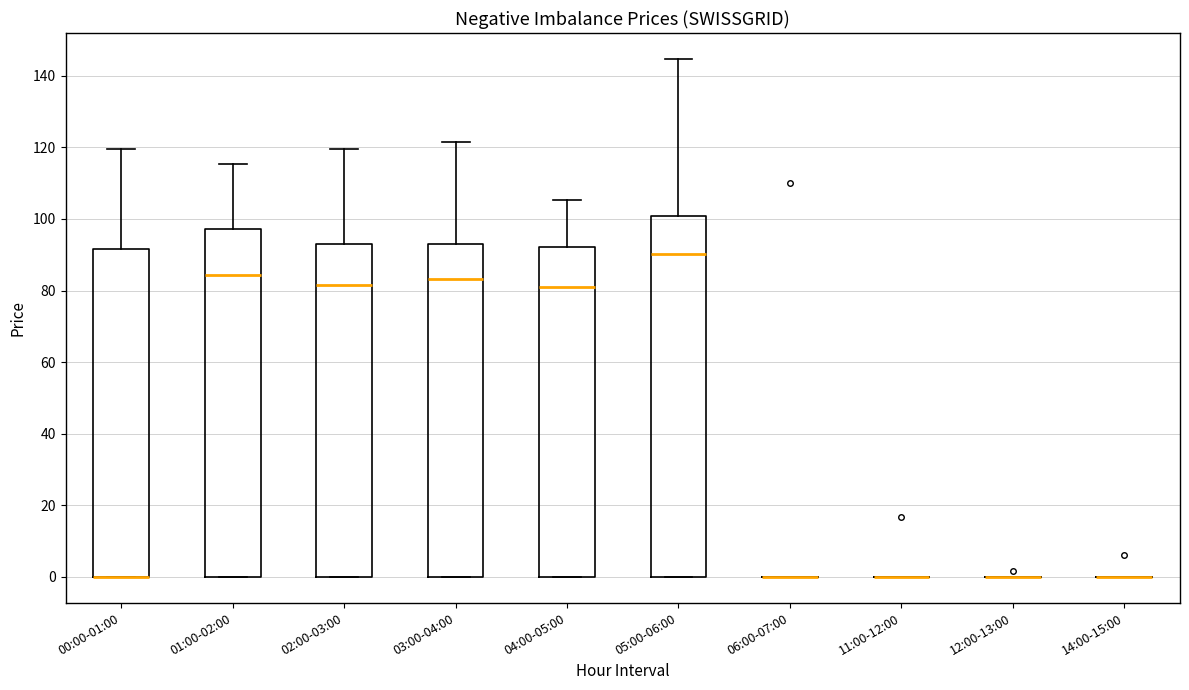

Reading left to right, read every box against the y-axis: the position of its median line, the range the box covers, and the ends of its whiskers. The values are not printed on the chart, so give them approximately, as read against the axis.

00:00-01:00: median 0 (drawn on the box's lower edge), box 0 to 92, whiskers 0 to 120
01:00-02:00: median 84, box 0 to 98, whiskers 0 to 116
02:00-03:00: median 82, box 0 to 92, whiskers 0 to 120
03:00-04:00: median 84, box 0 to 94, whiskers 0 to 122
04:00-05:00: median 80, box 0 to 92, whiskers 0 to 106
05:00-06:00: median 90, box 0 to 100, whiskers 0 to 144
06:00-07:00: box collapsed to a line at 0, whiskers 0 to 0
11:00-12:00: box collapsed to a line at 0, whiskers 0 to 0
12:00-13:00: box collapsed to a line at 0, whiskers 0 to 0
14:00-15:00: box collapsed to a line at 0, whiskers 0 to 0